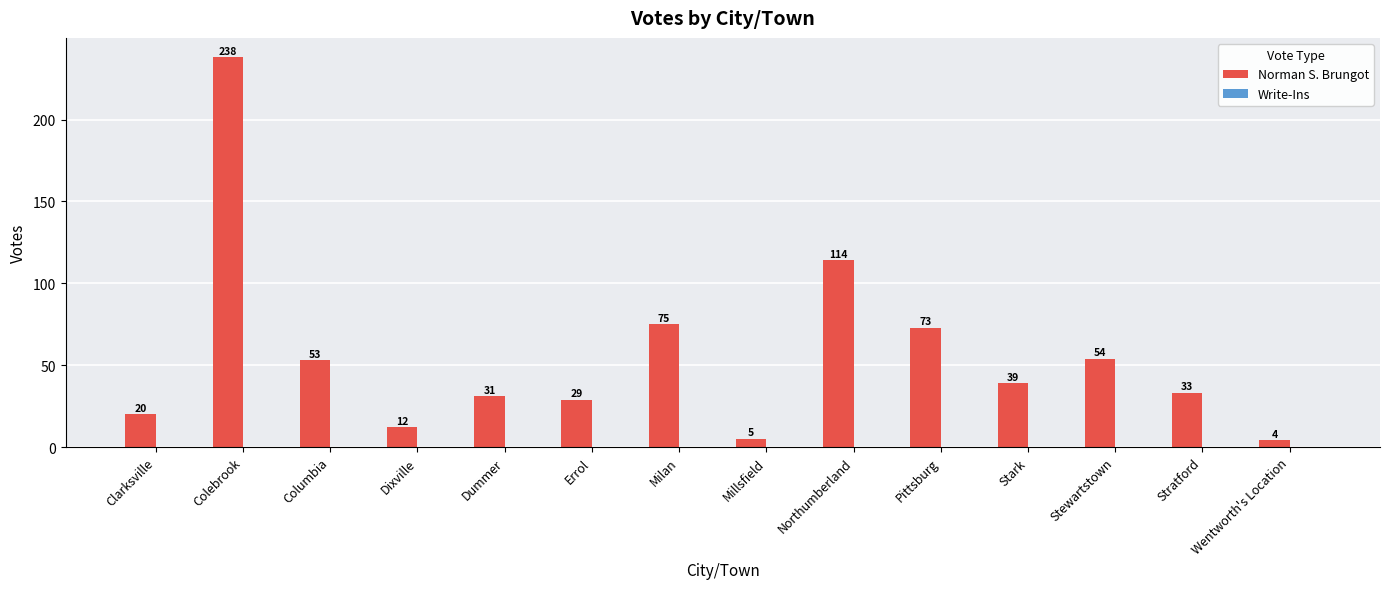

At which category does the chart reach its minimum across all series?

Wentworth's Location